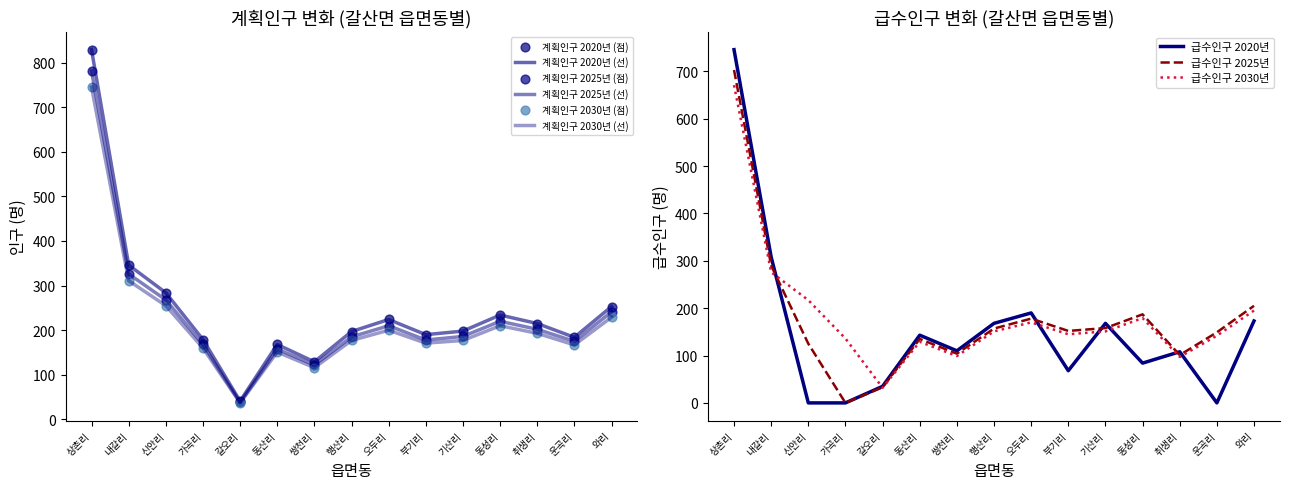

Which series reaches the maximum Y coordinate?

계획인구 2020년